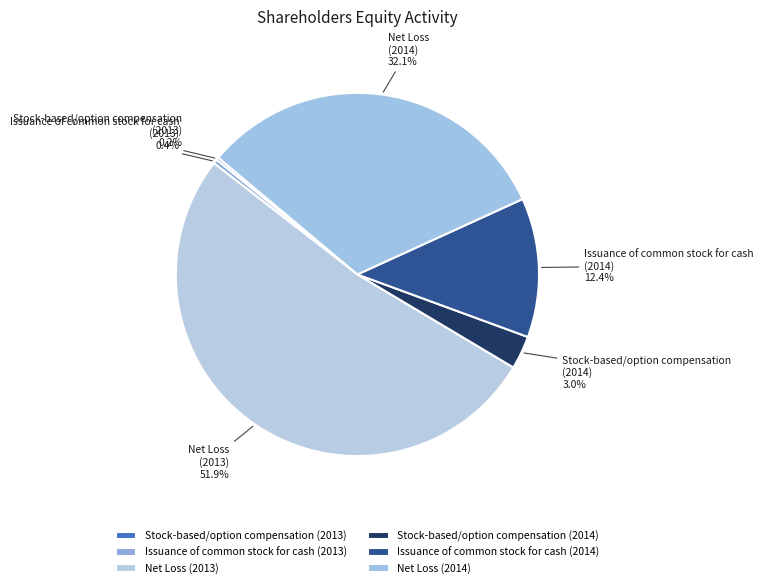

Does any single category account for the majority?

Yes